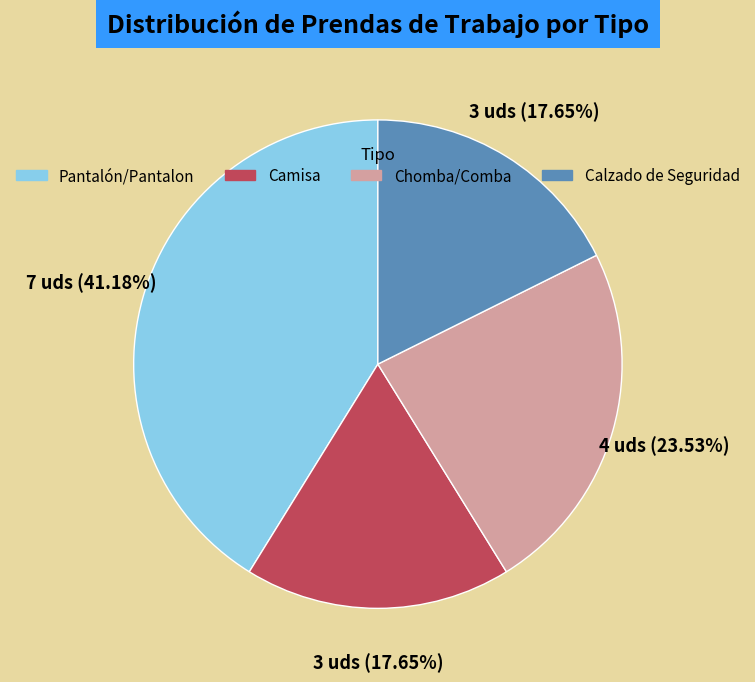

Is there a majority slice in this chart?

No